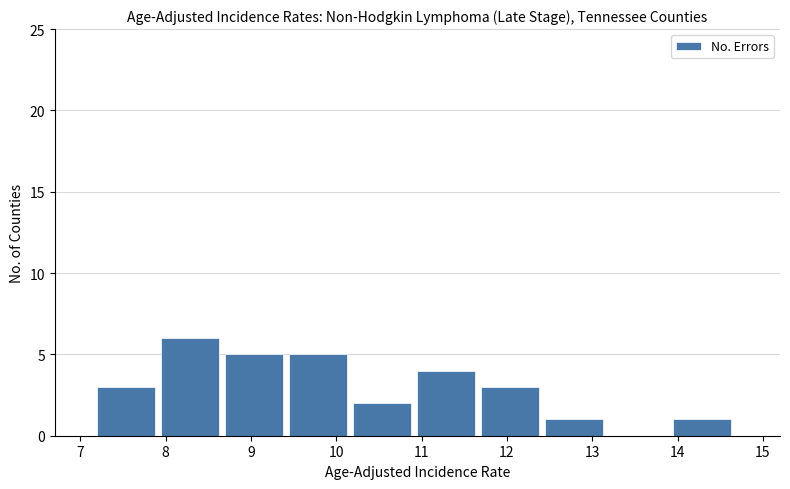

Reading left to right, list every bar in this chart as the range it spans on the x-axis followed by its height. Neither the bar edges nor the heights are printed on the chart, so give them approximately, as read against the axes.

7.20 to 7.95: 3
7.95 to 8.70: 6
8.70 to 9.45: 5
9.45 to 10.20: 5
10.20 to 10.95: 2
10.95 to 11.70: 4
11.70 to 12.45: 3
12.45 to 13.20: 1
13.20 to 13.95: 0
13.95 to 14.70: 1